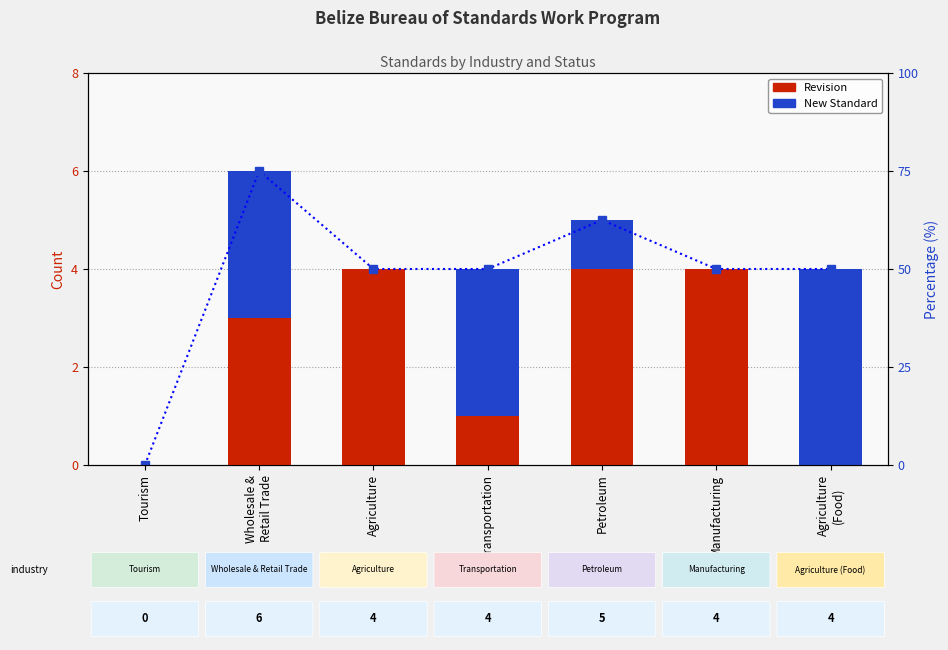

What is the difference between the Revision values at Tourism and Petroleum?

4